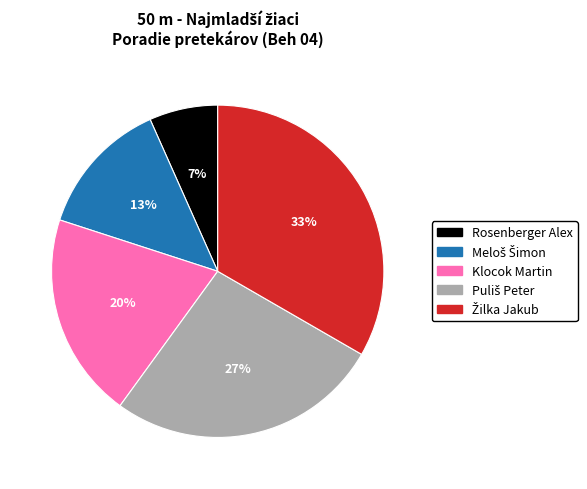

The Rosenberger Alex slice represents 20% of the pie. True or false?

False